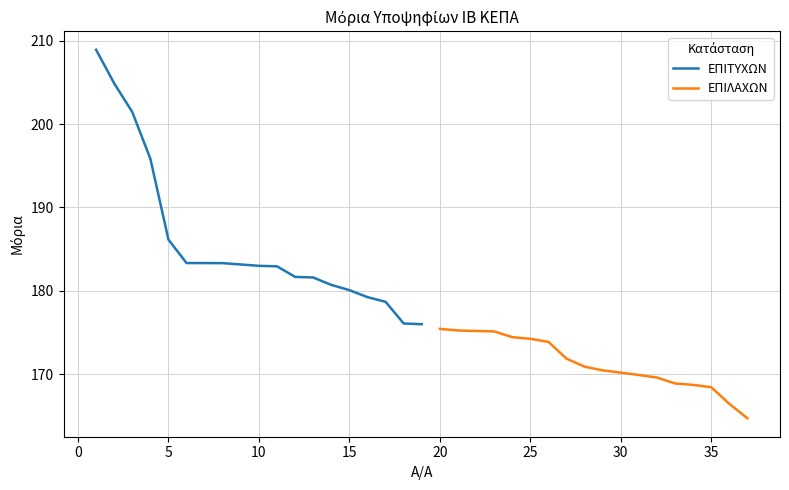

What is the value of the ΕΠΙΛΑΧΩΝ point at the 6th from the left?

174.2